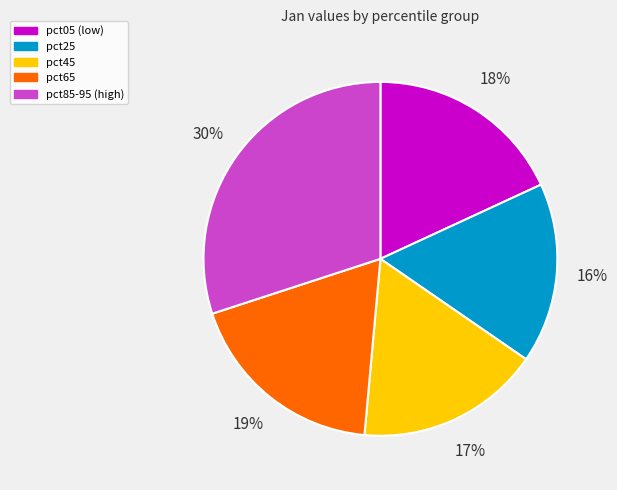

Is there a majority slice in this chart?

No